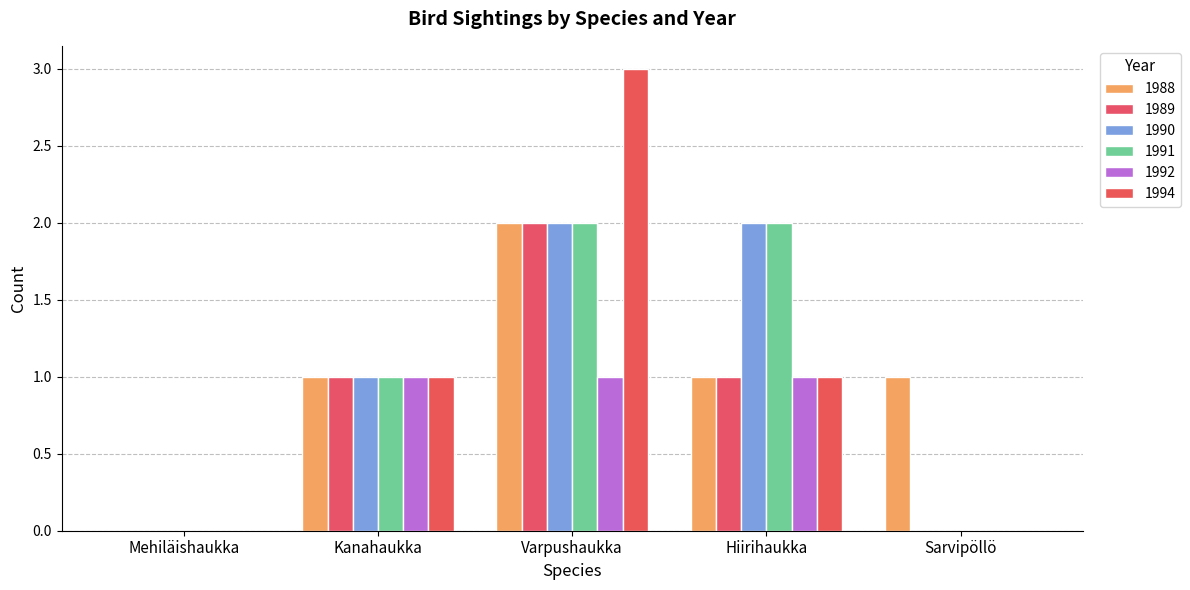

Does the chart contain stacked bars?

No